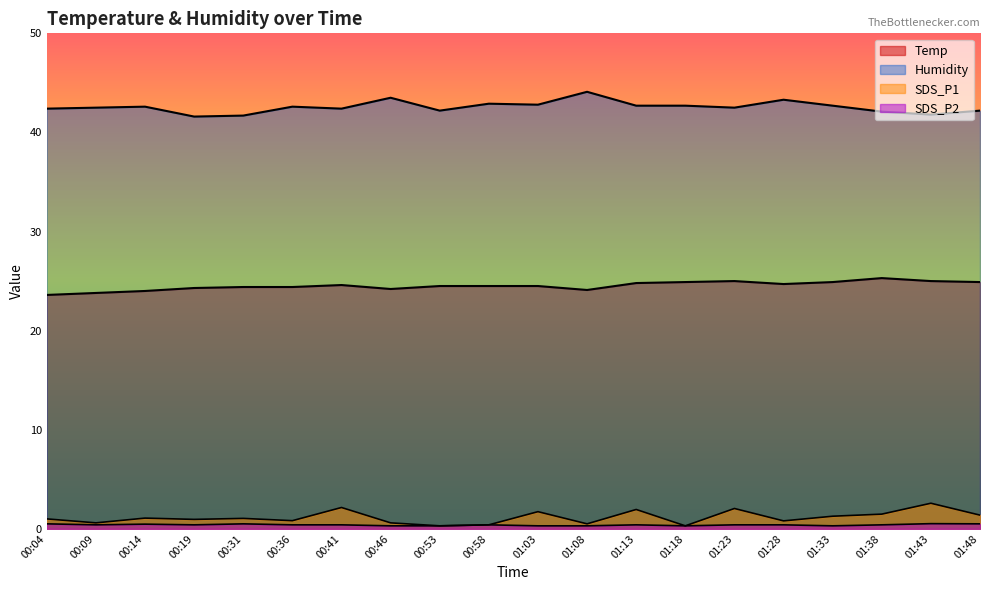

Count the number of data series in this chart.

4